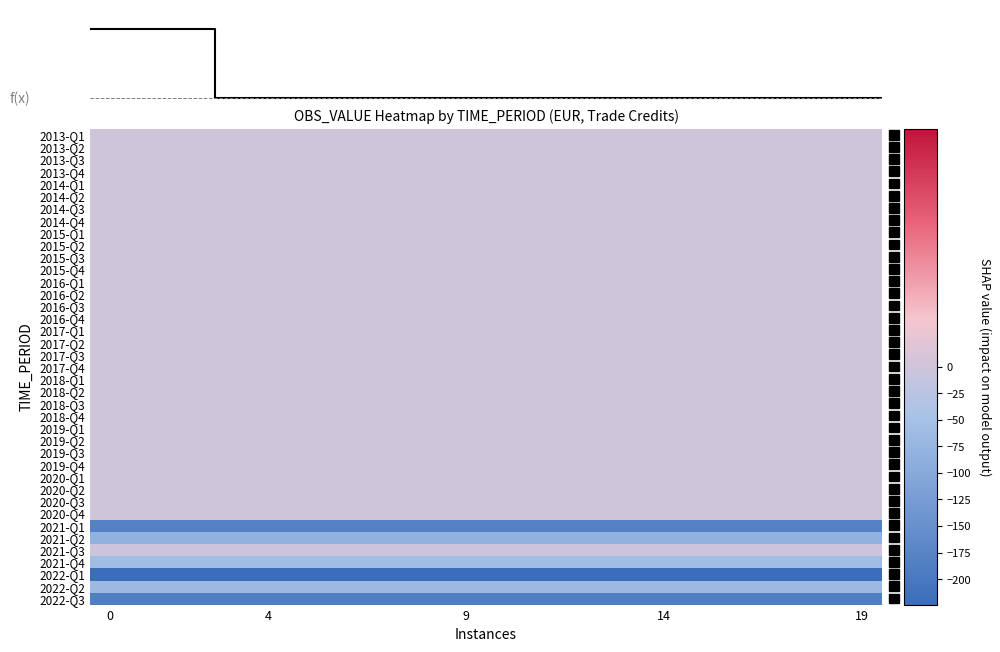

List the series in order of their peak value, highest first.

2013-Q1, 2013-Q2, 2013-Q3, 2013-Q4, 2014-Q1, 2014-Q2, 2014-Q3, 2014-Q4, 2015-Q1, 2015-Q2, 2015-Q3, 2015-Q4, 2016-Q1, 2016-Q2, 2016-Q3, 2016-Q4, 2017-Q1, 2017-Q2, 2017-Q3, 2017-Q4, 2018-Q1, 2018-Q2, 2018-Q3, 2018-Q4, 2019-Q1, 2019-Q2, 2019-Q3, 2019-Q4, 2020-Q1, 2020-Q2, 2020-Q3, 2020-Q4, 2021-Q3, 2021-Q4, 2022-Q2, 2021-Q2, 2021-Q1, 2022-Q3, 2022-Q1